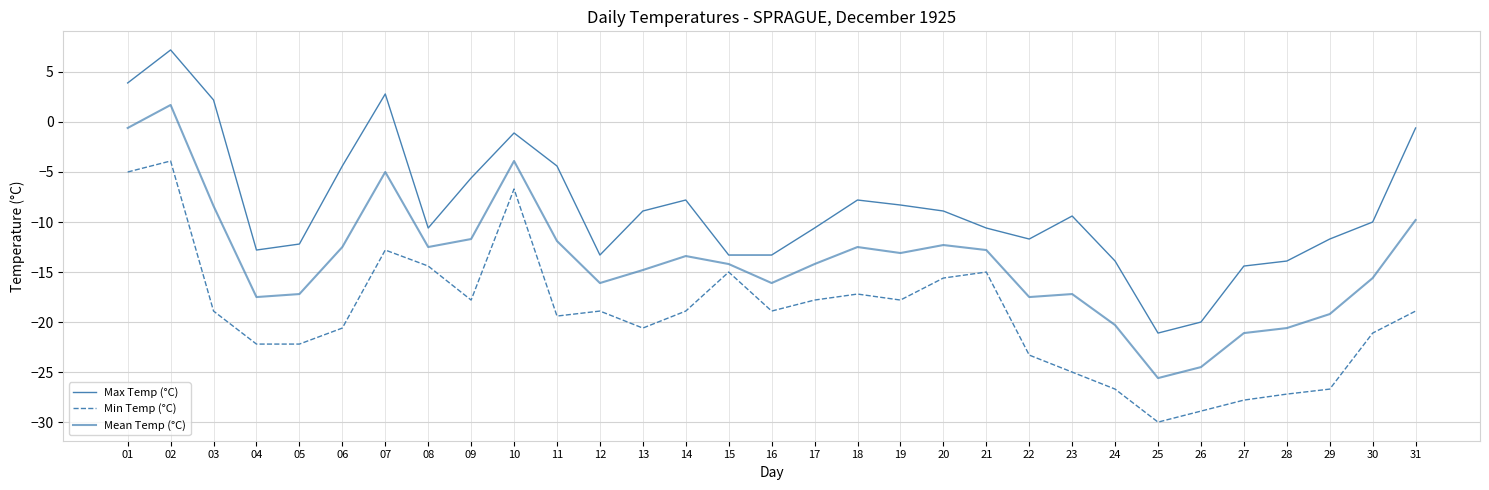

Where is the first local minimum for Min Temp (°C)?

09